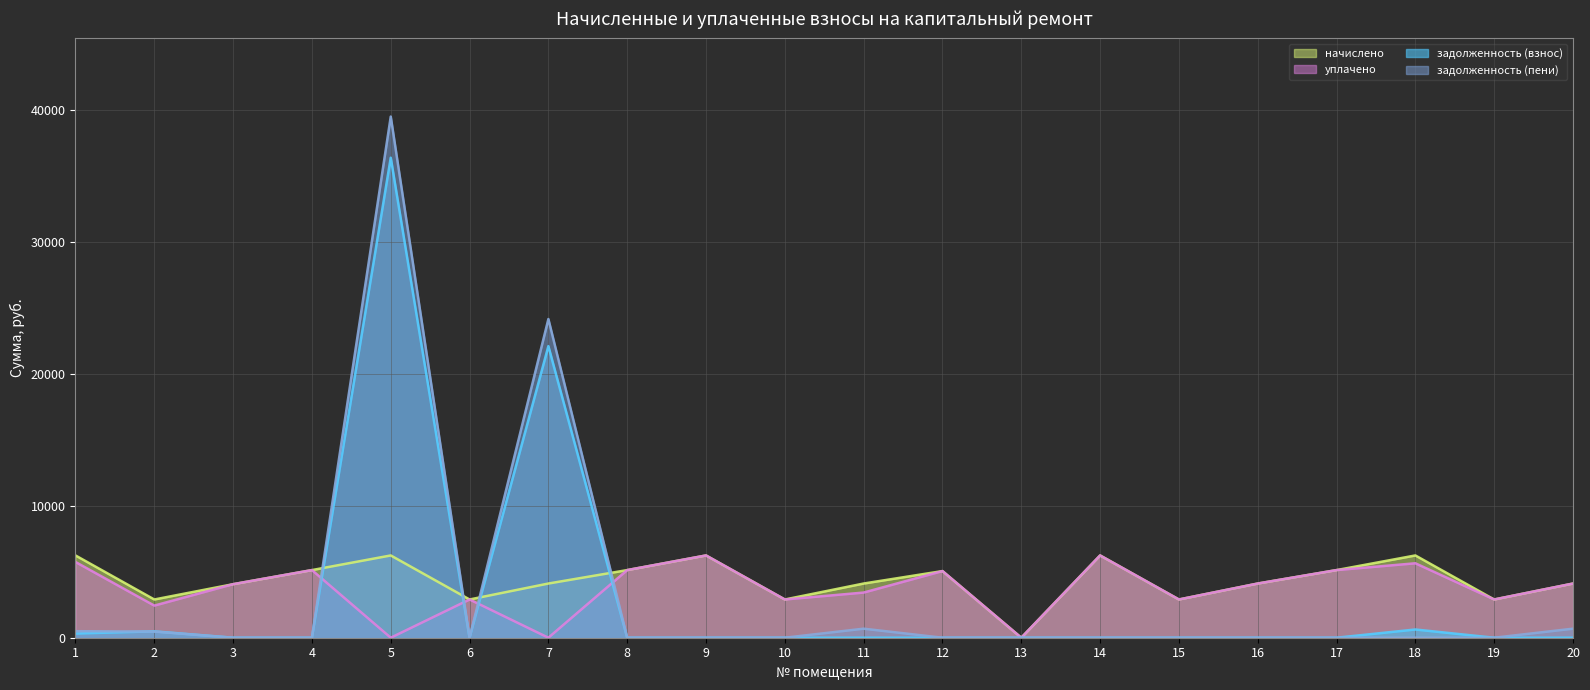

What is the total value across all series at 2?

6279.0